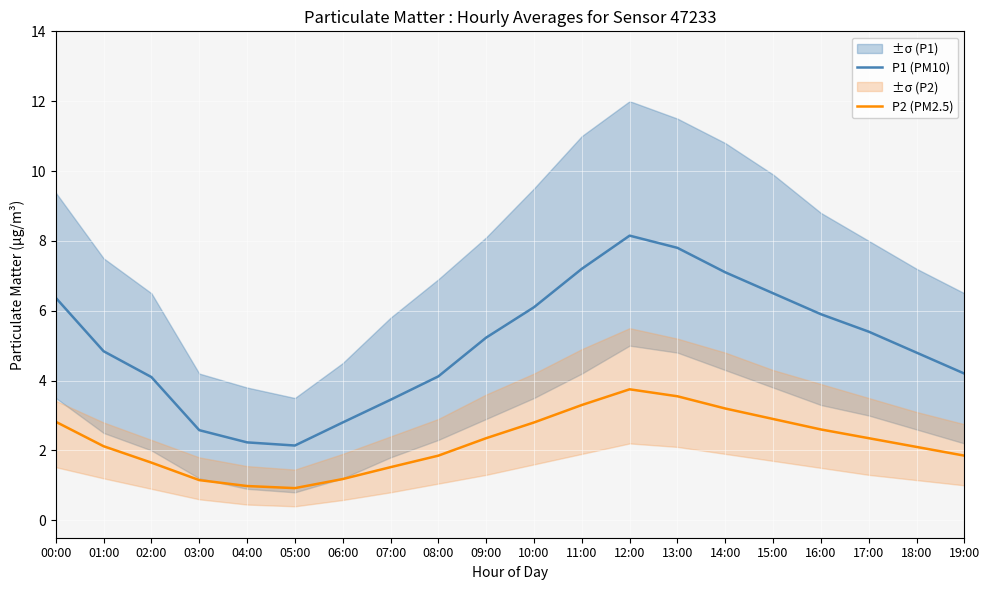

Which series has the largest range (max minus min)?

P1 (PM10)